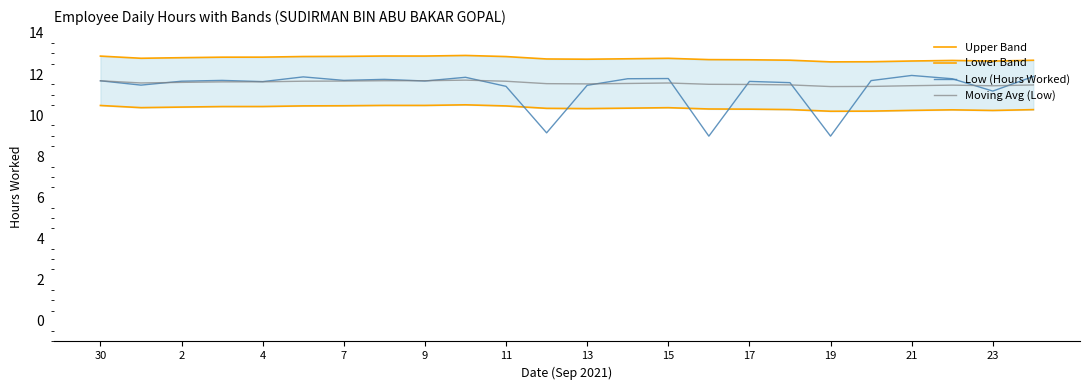

True or false: Low (Hours Worked) has a value of 6.8 at 9.

False